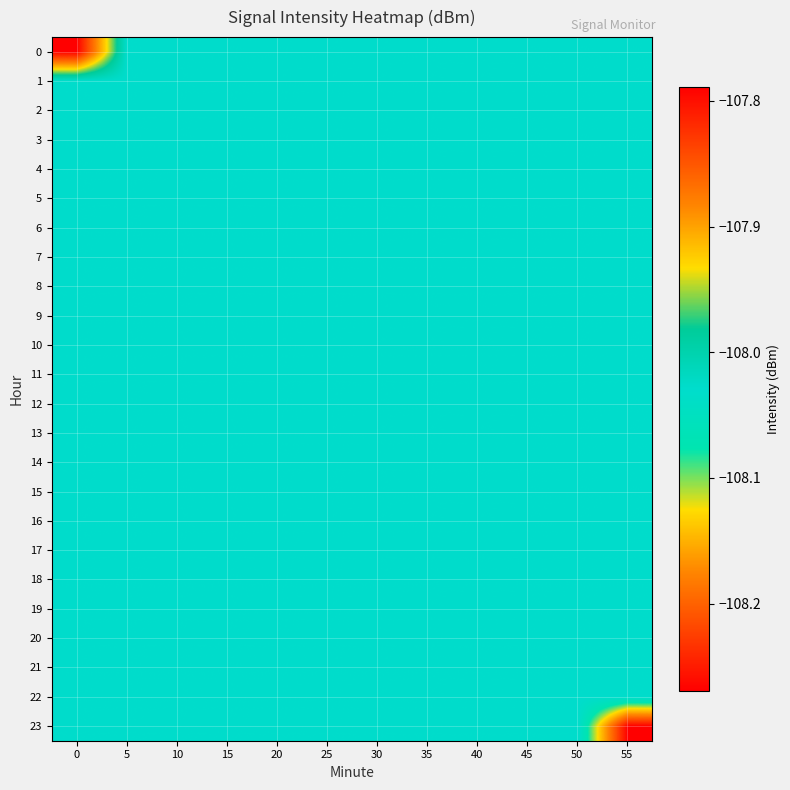

What is the maximum value shown in the chart?

-107.8